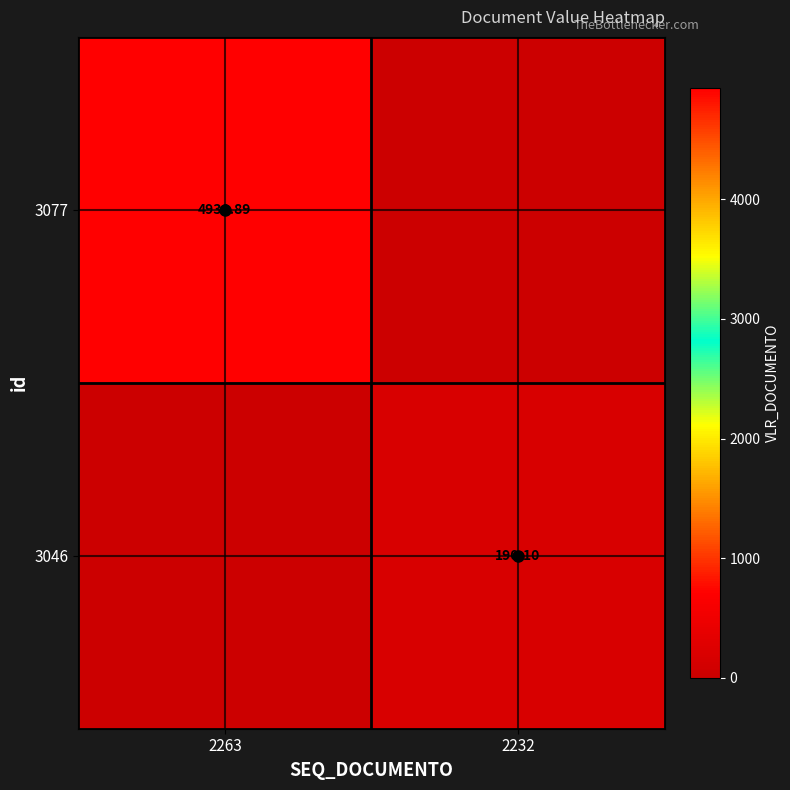

Rank the categories by 3046 value from highest to lowest.

2232, 2263